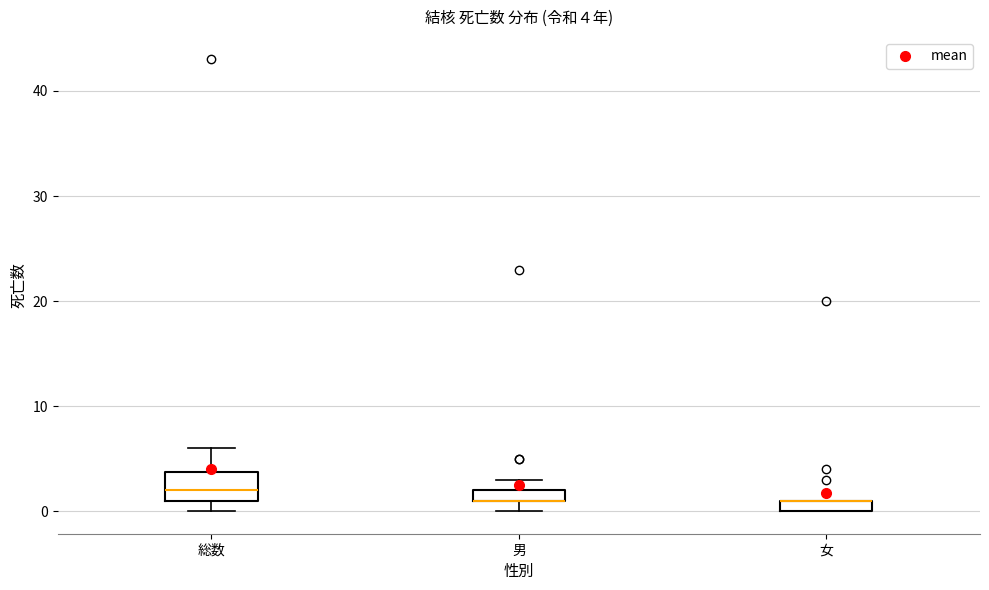

Which box is the tallest, from its lower edge to its upper edge?

総数